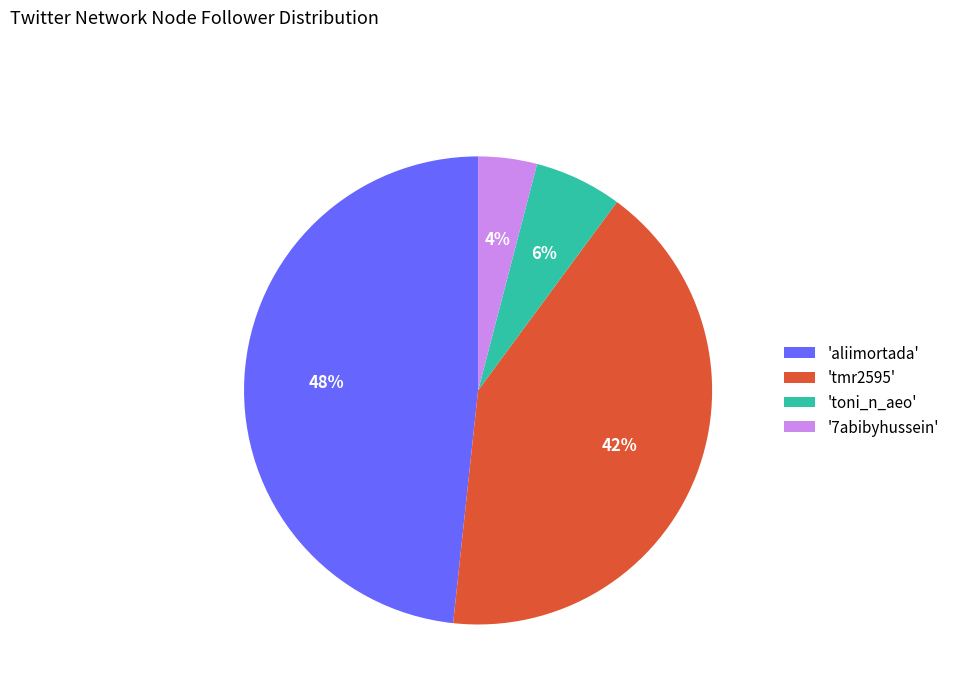

Is it true that 'toni_n_aeo' is 6% of the pie?

True